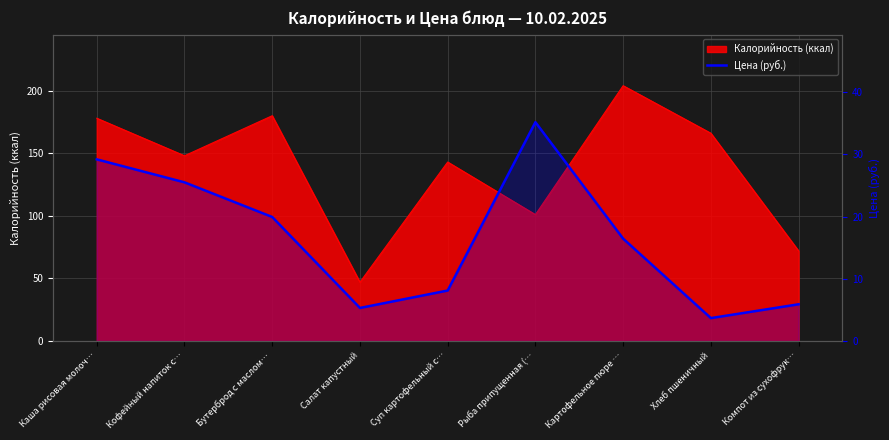

True or false: there are more than 0 points higher than both neighbors.

True